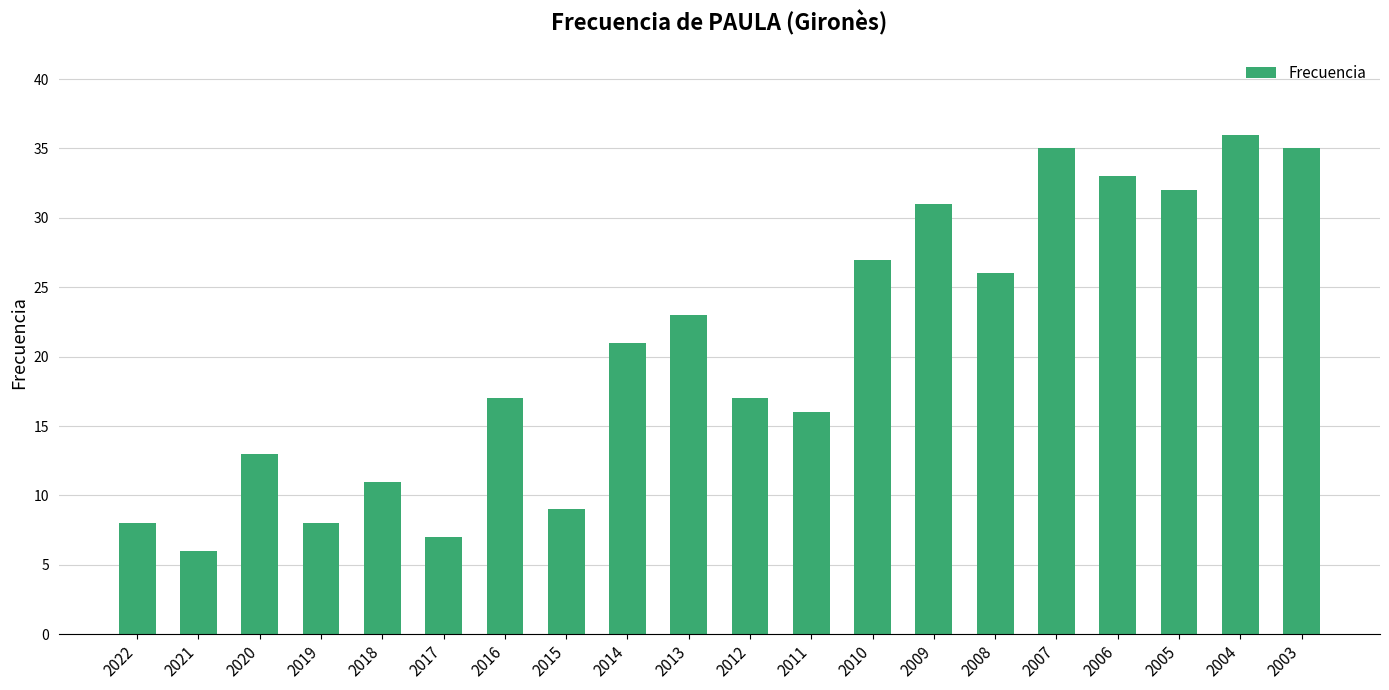

How many distinct data groups are displayed?

1